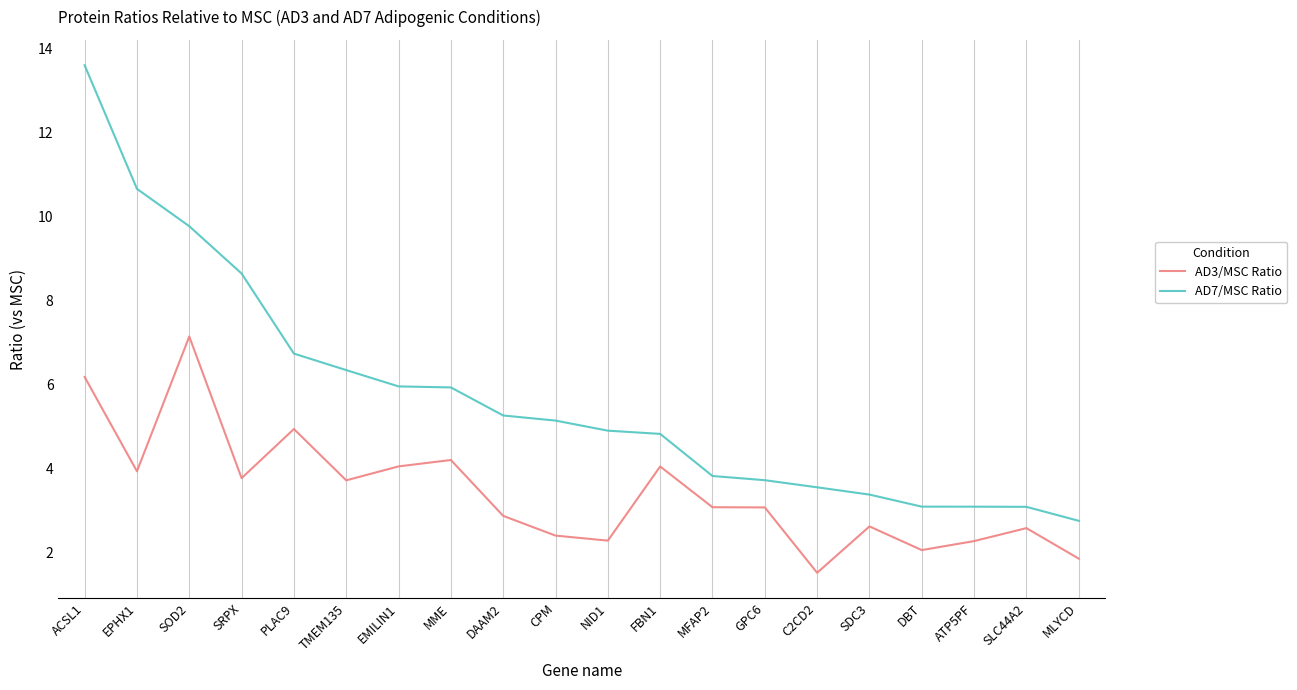

What value does the AD3/MSC Ratio series have at EPHX1?

3.9